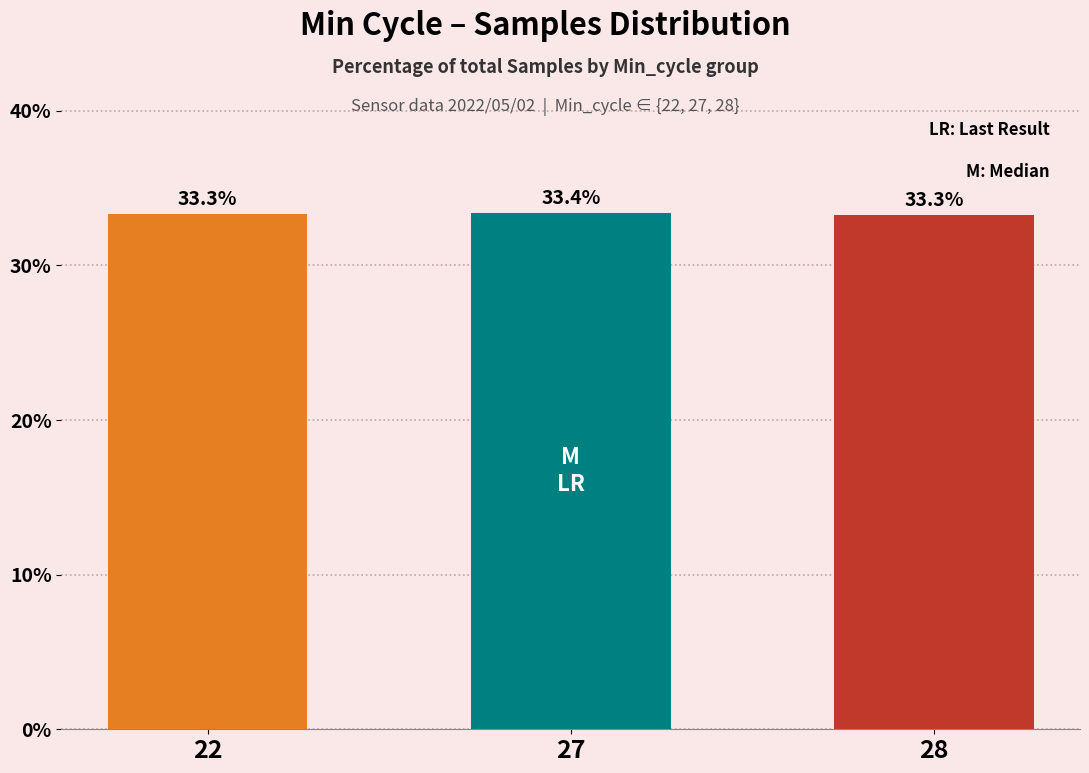

At which category does the chart reach its minimum across all series?

28